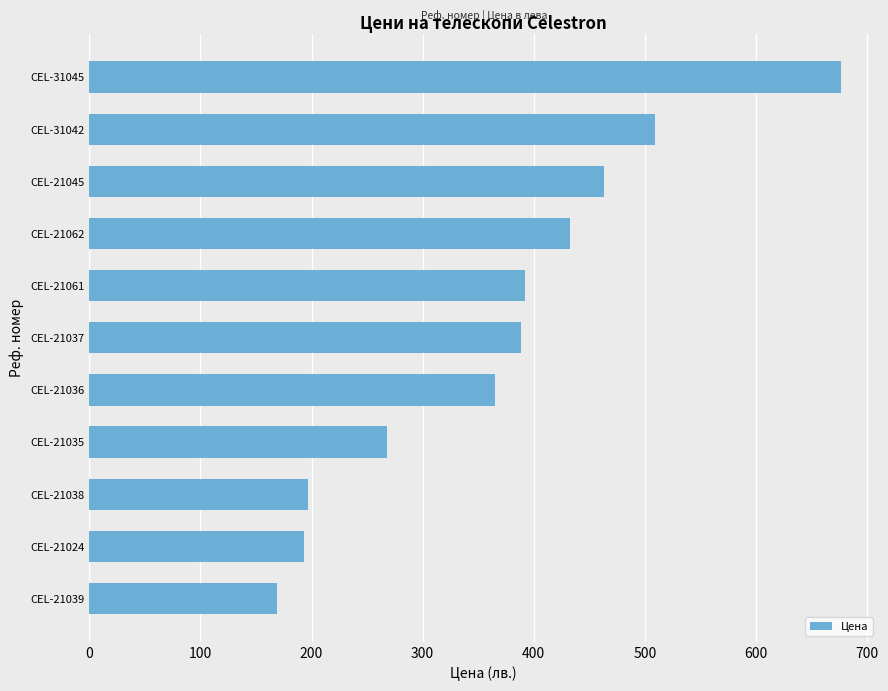

Reading top to bottom, list all the values displayed in this chart.

CEL-31045=676.0	CEL-31042=508.7	CEL-21045=462.9	CEL-21062=432.3	CEL-21061=391.9	CEL-21037=388.6	CEL-21036=365.1	CEL-21035=268.2	CEL-21038=196.8	CEL-21024=193.2	CEL-21039=168.9